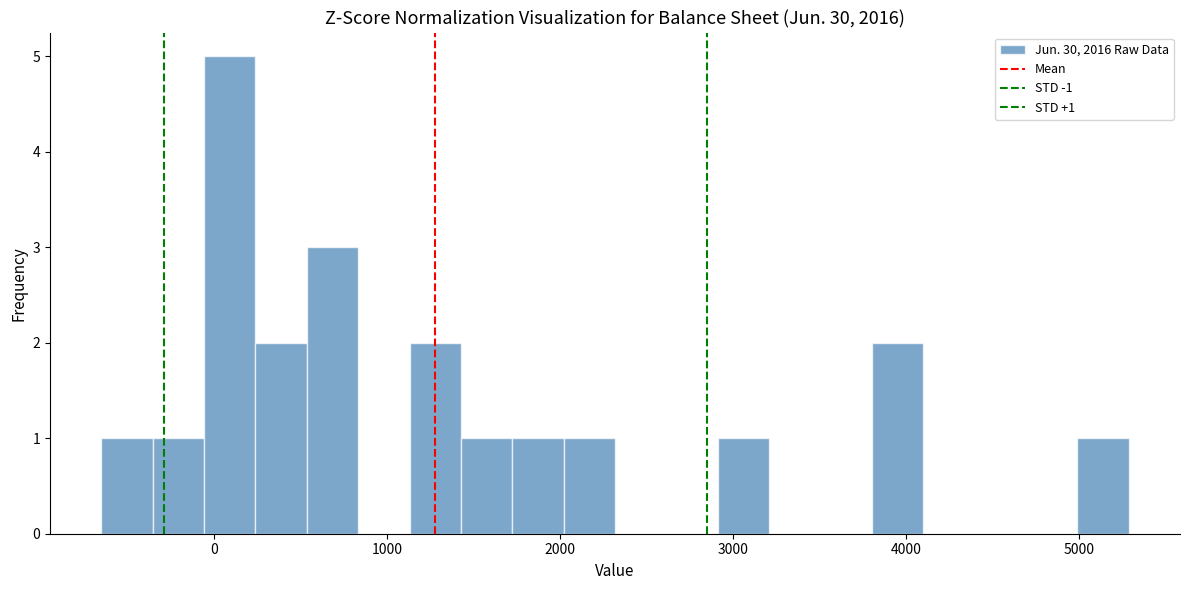

Read against the x-axis, roughly where is the centre of the tallest bar?

100